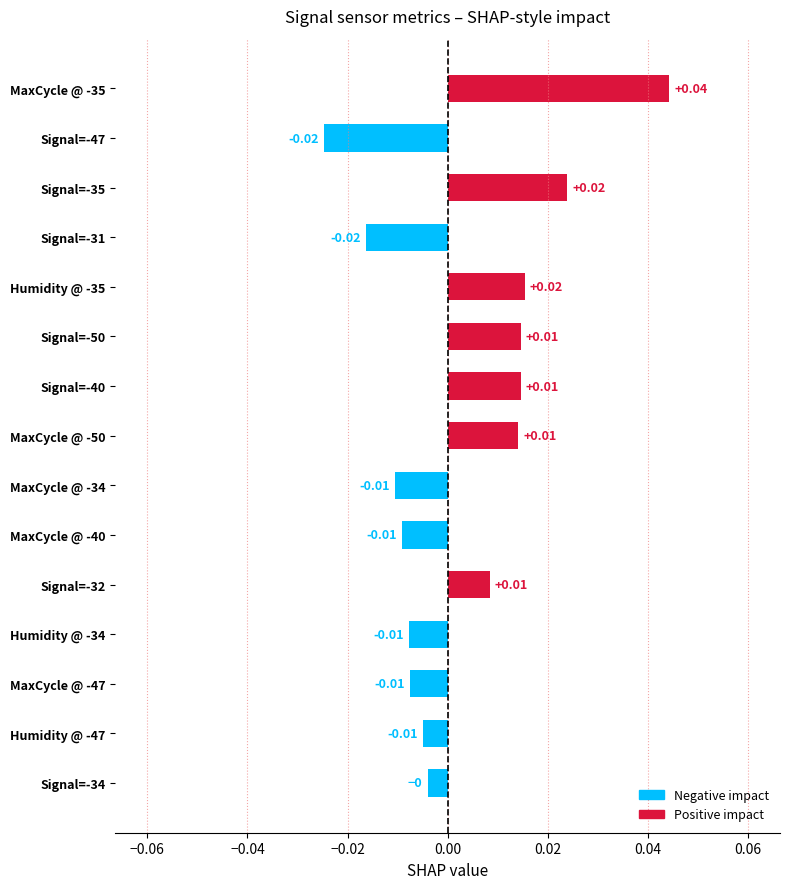

Between MaxCycle @ -34 and Signal=-32, which is larger?

Signal=-32